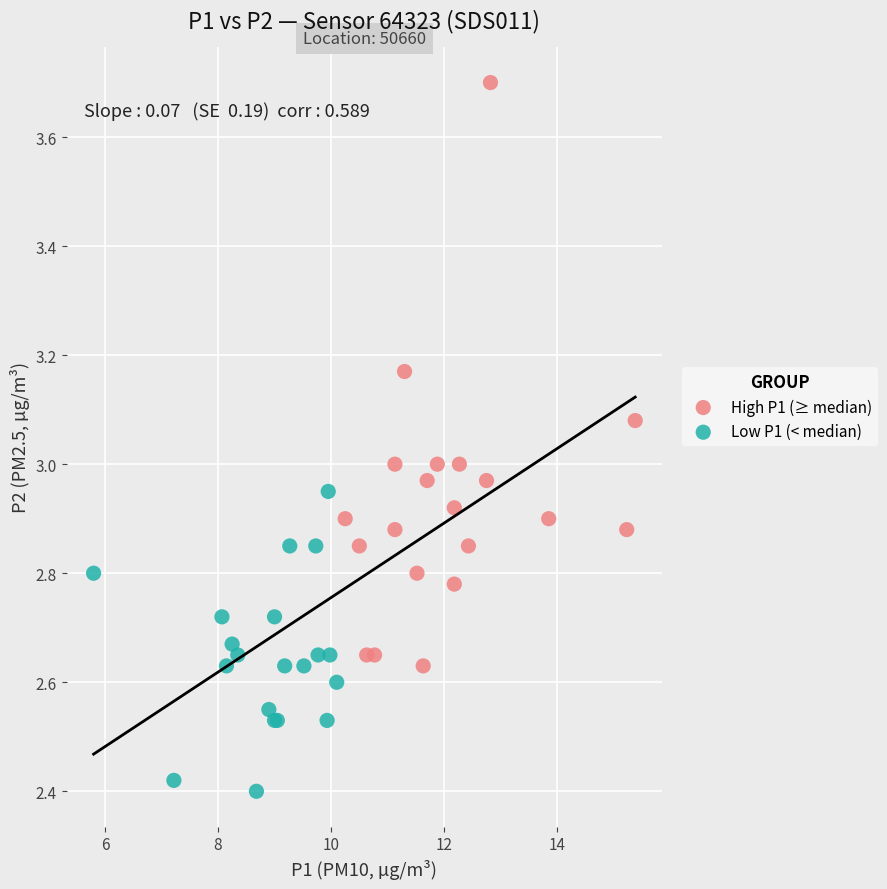

What are all the series names shown in the legend?

High P1 (≥ median), Low P1 (< median)